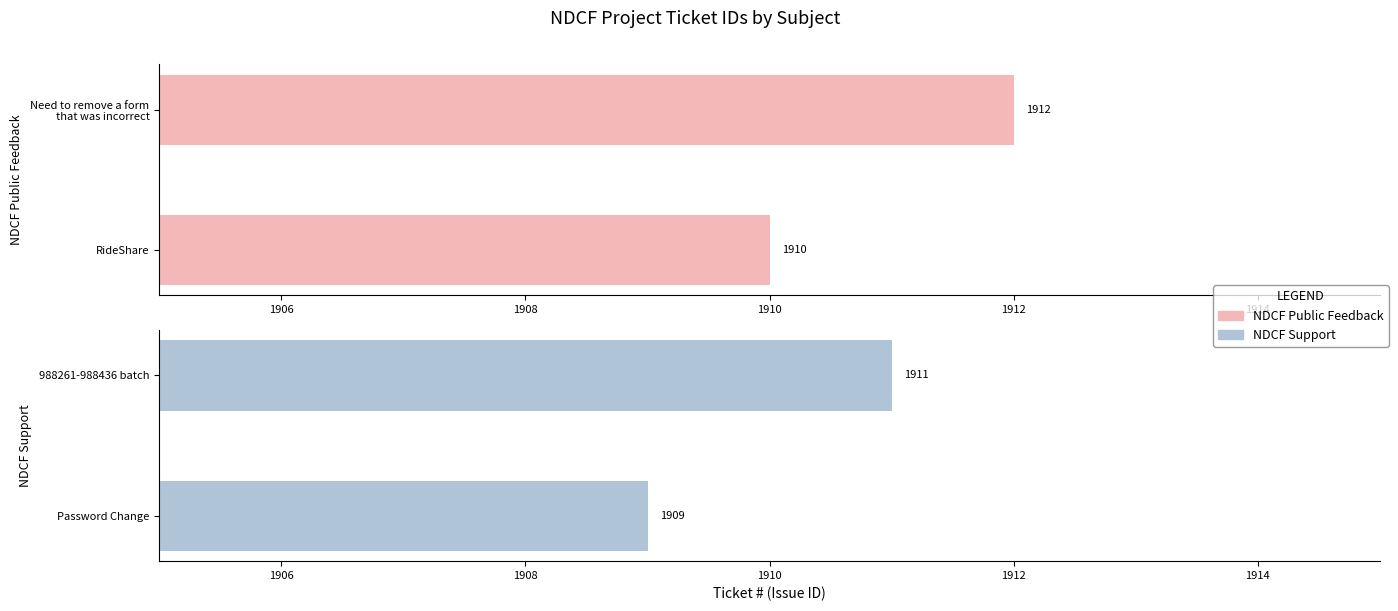

Is it true that NDCF Support equals 3426 at Password Change?

False